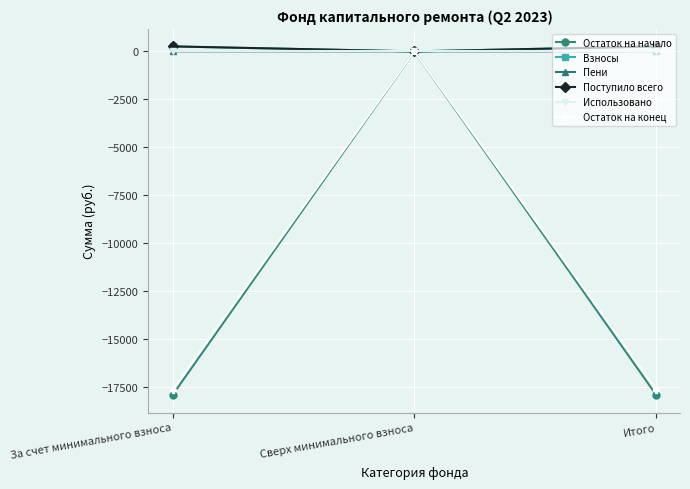

Is it true that Остаток на конец equals -6962.5 at Итого?

False